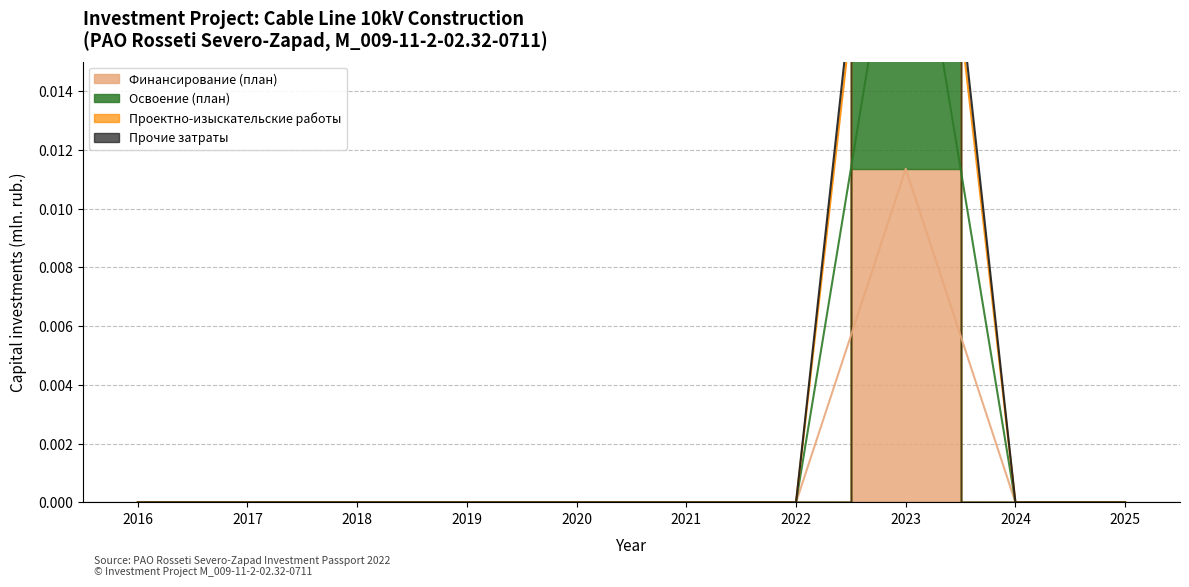

The value of Проектно-изыскательские работы at 2022 is 0.0. True or false?

False